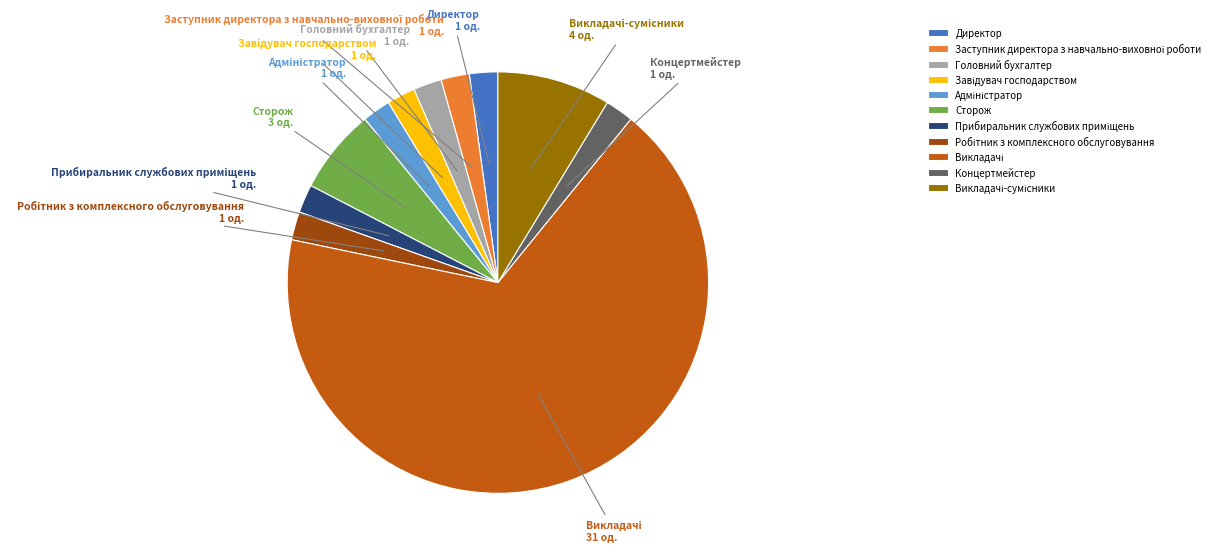

How many slices are in this pie chart?

11